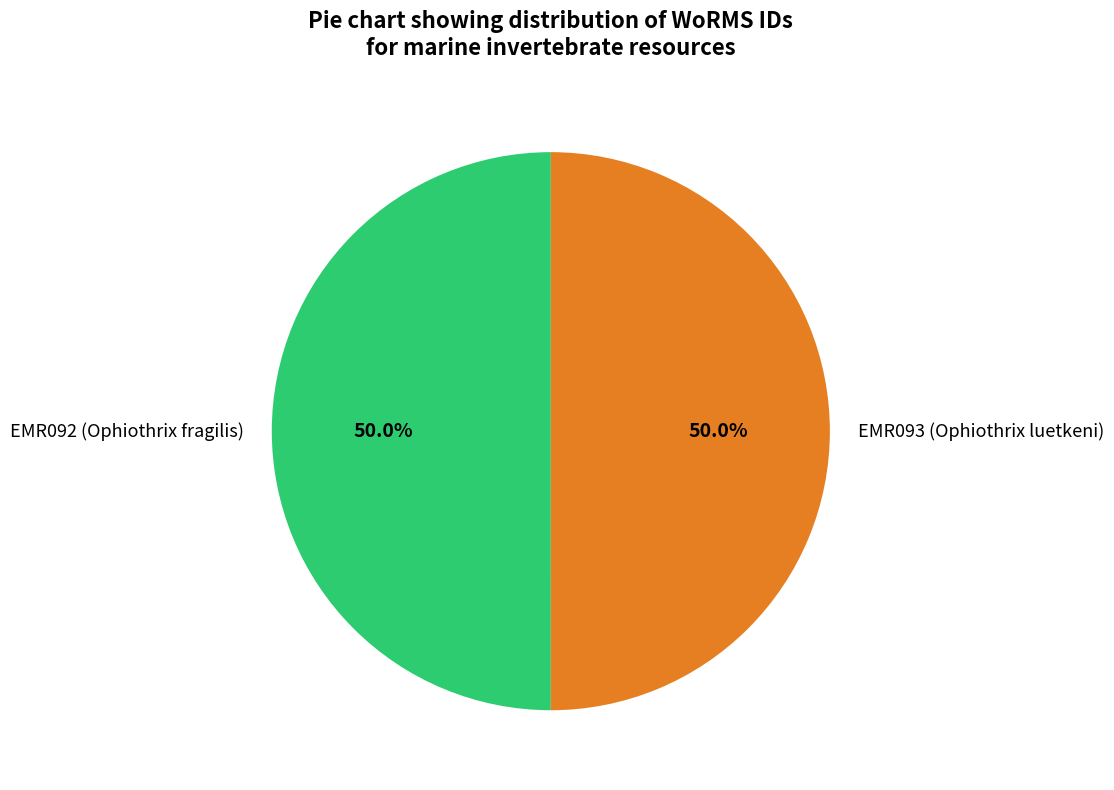

True or false: EMR093 (Ophiothrix luetkeni) accounts for 50% of the total.

True